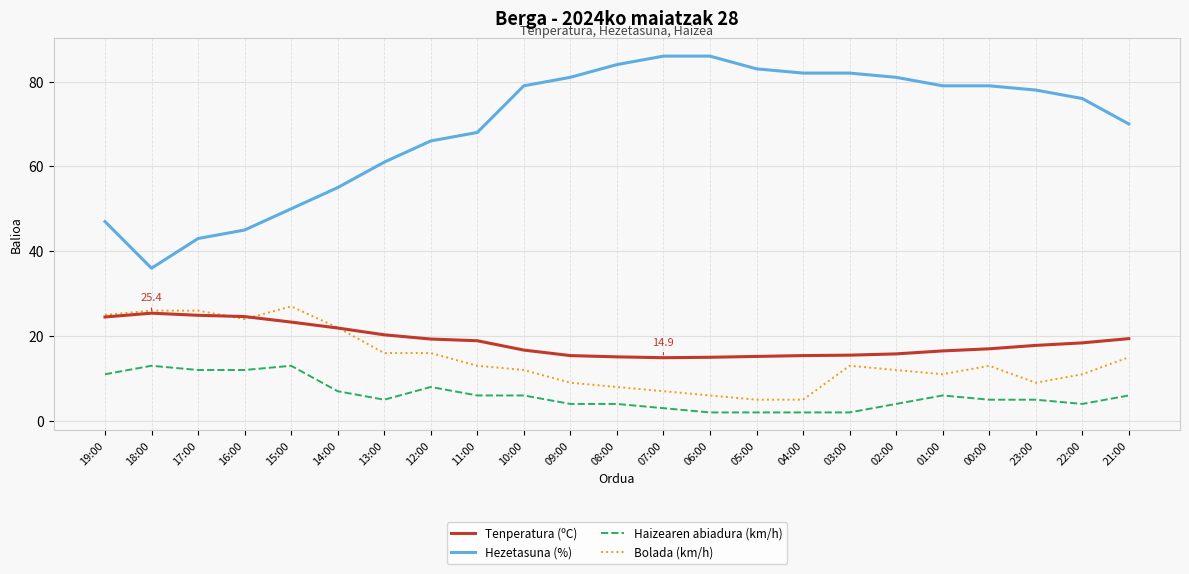

Which series has the widest spread of values?

Hezetasuna (%)